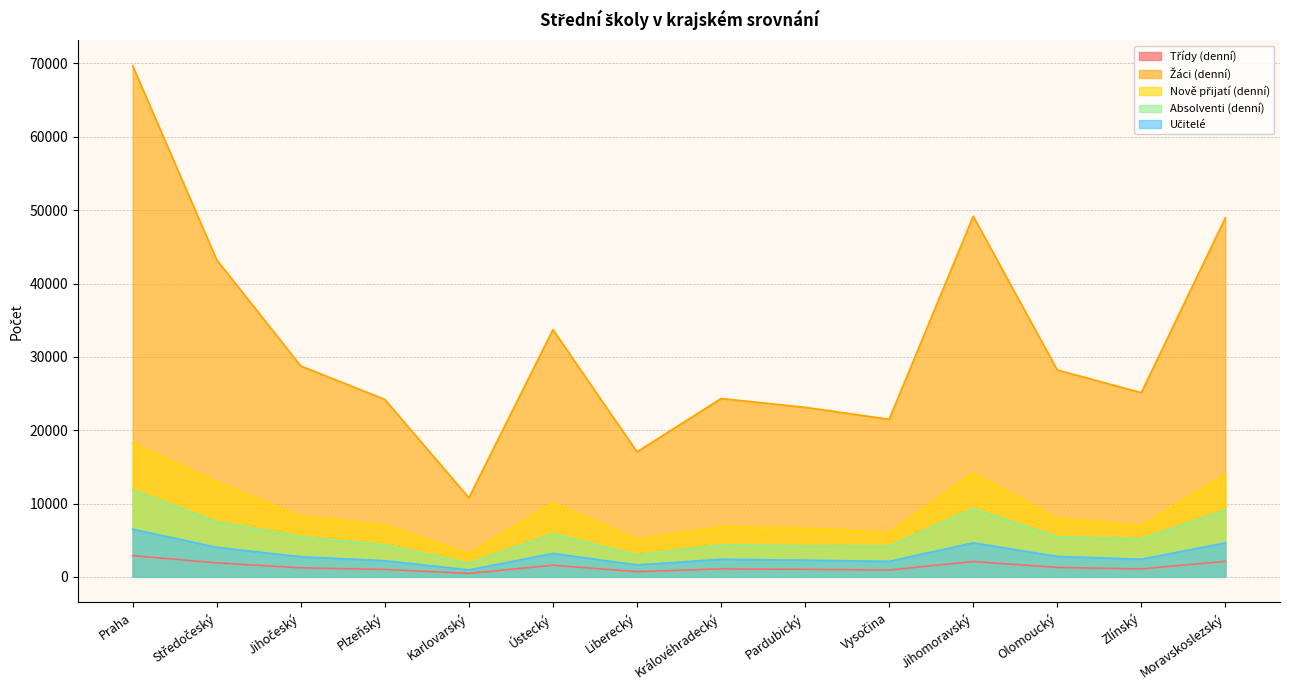

What are all the series names shown in the legend?

Třídy (denní), Žáci (denní), Nově přijatí (denní), Absolventi (denní), Učitelé